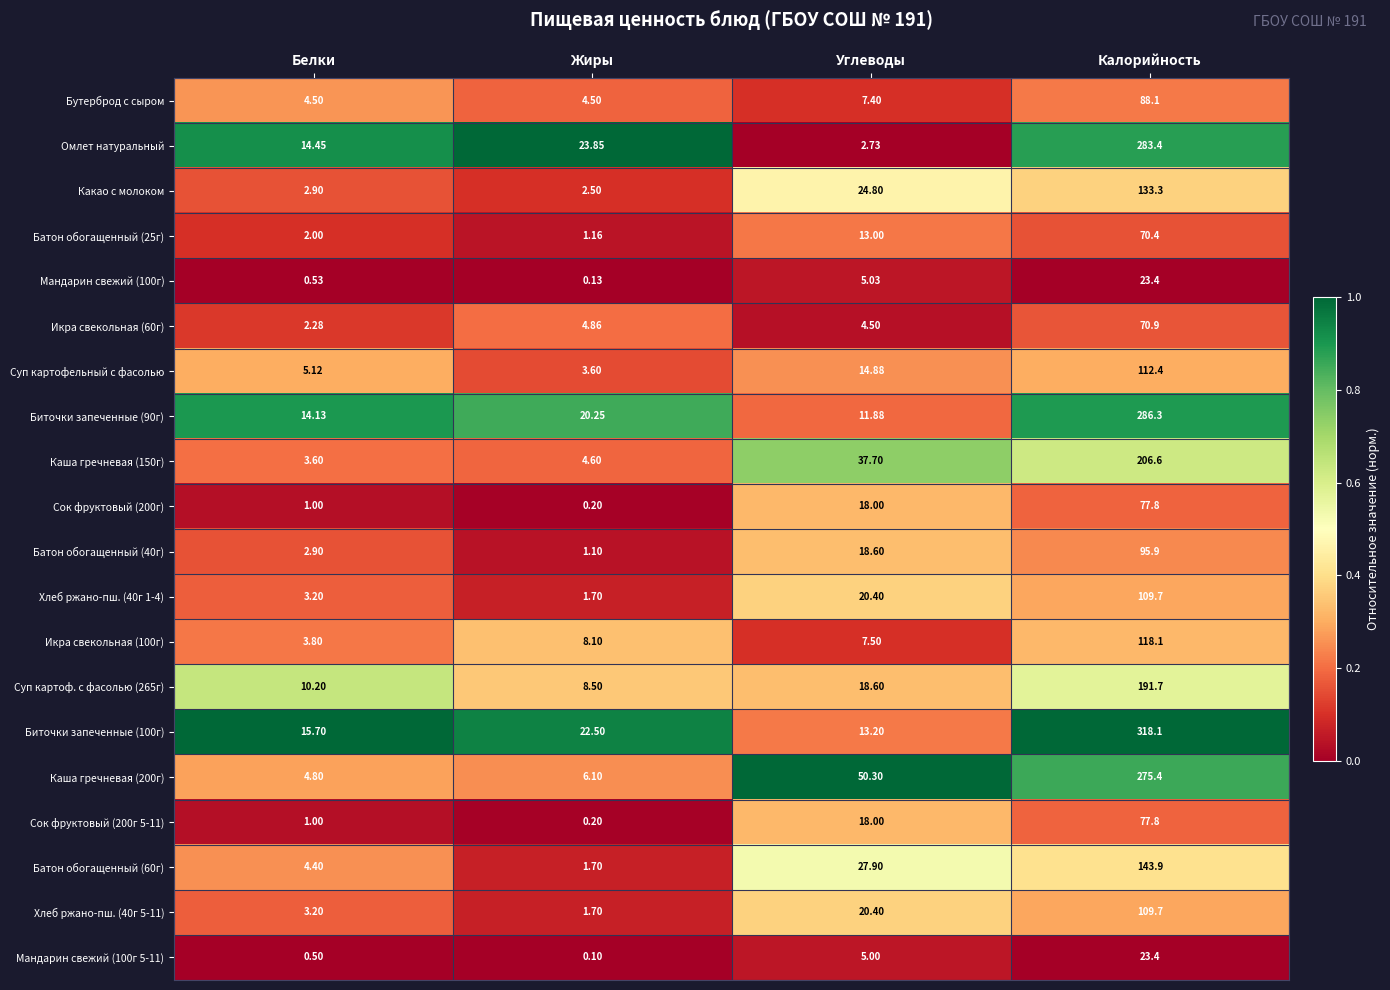

Rank the categories by Икра свекольная (100г) value from lowest to highest.

Белки, Углеводы, Жиры, Калорийность